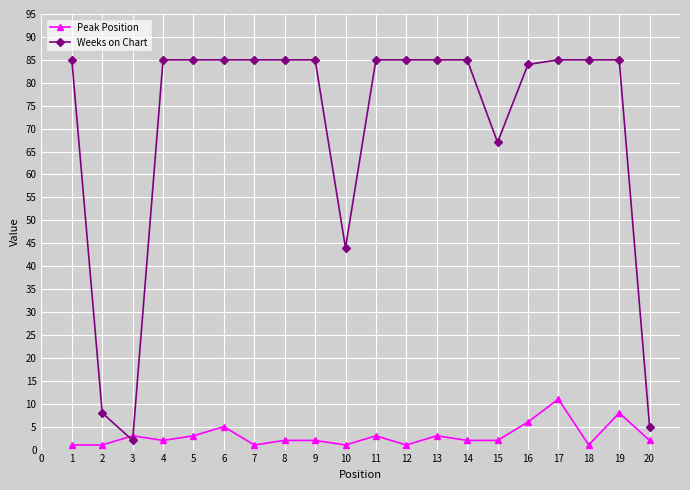

At which label does Peak Position first exceed 2?

3